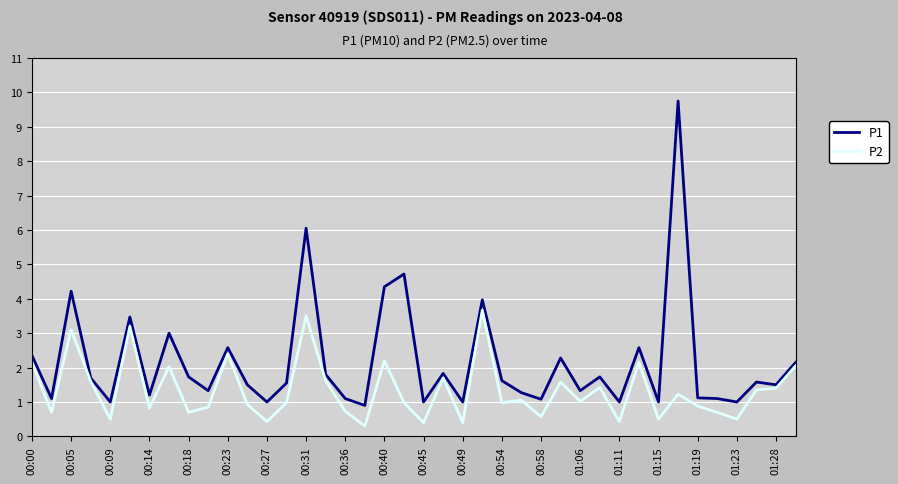

True or false: P1 and P2 intersect in this chart.

False